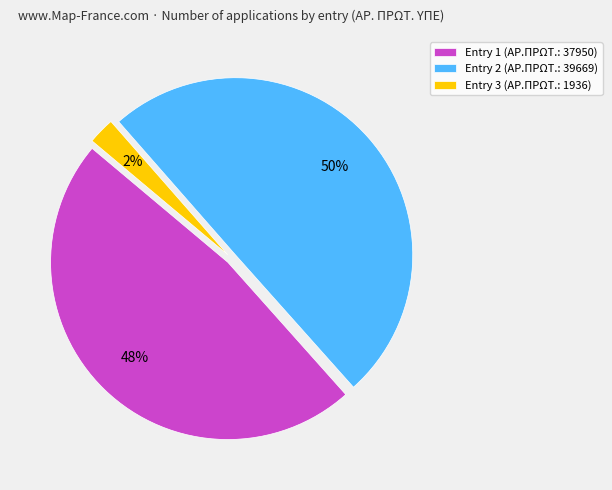

Does Entry 3 (ΑΡ.ΠΡΩΤ.: 1936) account for over 50% of the chart?

No